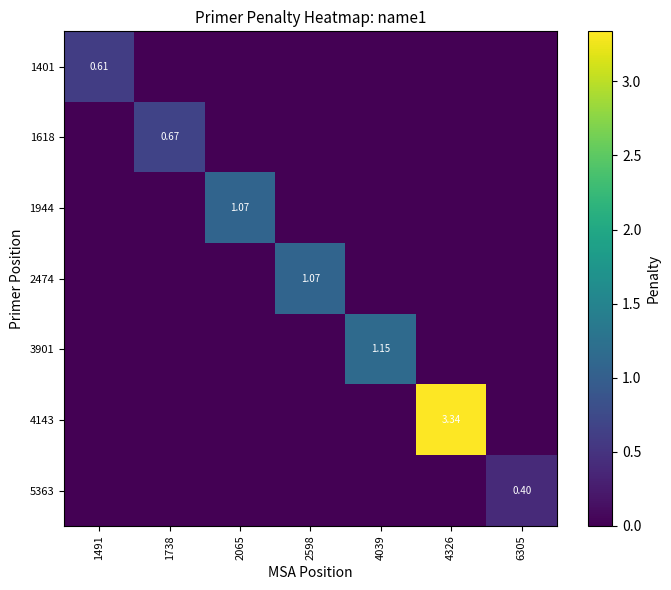

Rank the series by their maximum value, from lowest to highest.

5363, 1401, 1618, 1944, 2474, 3901, 4143